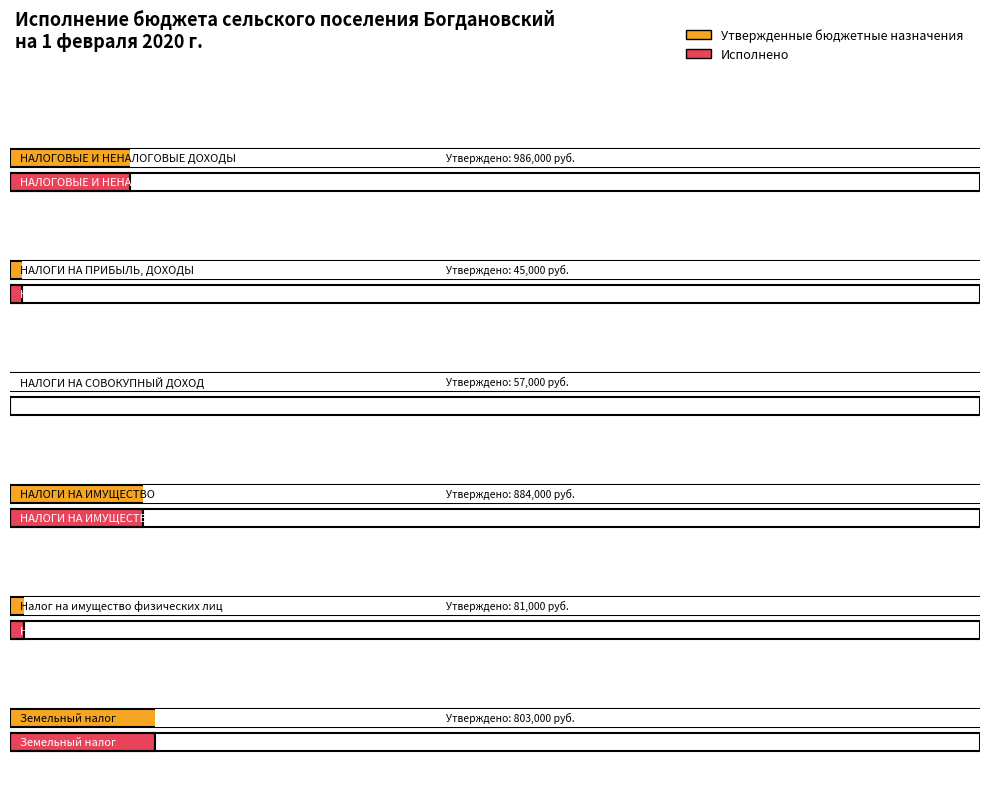

At which category is the sum across all series the highest?

НАЛОГОВЫЕ И
НЕНАЛОГОВЫЕ ДОХОДЫ